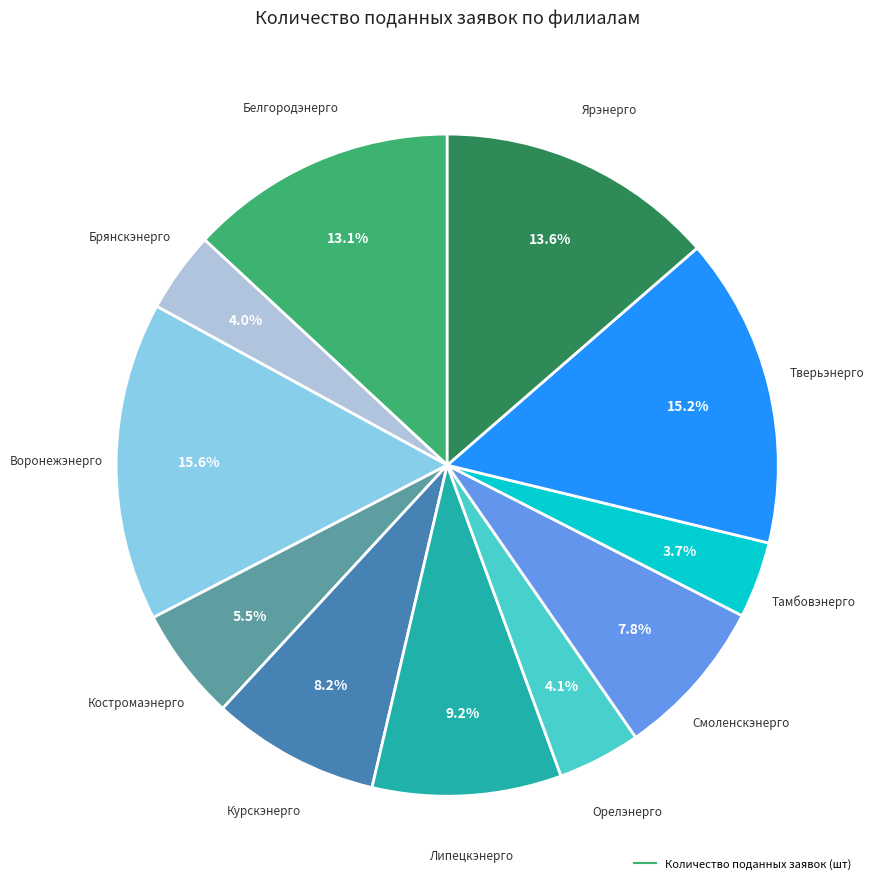

Does any single category account for the majority?

No